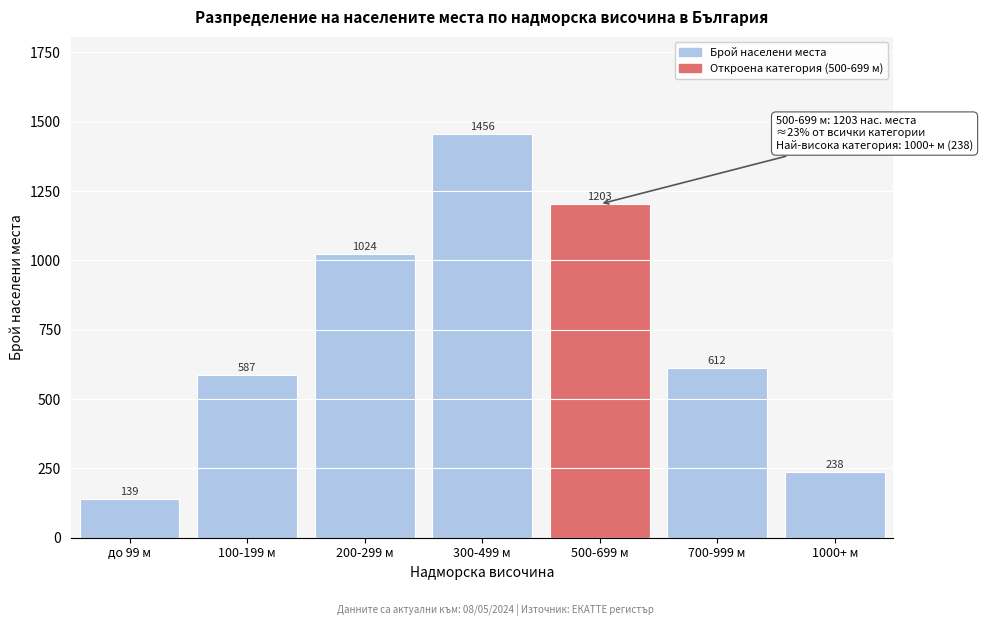

Reading left to right, extract all data points from this chart.

139	587	1024	1456	1203	612	238